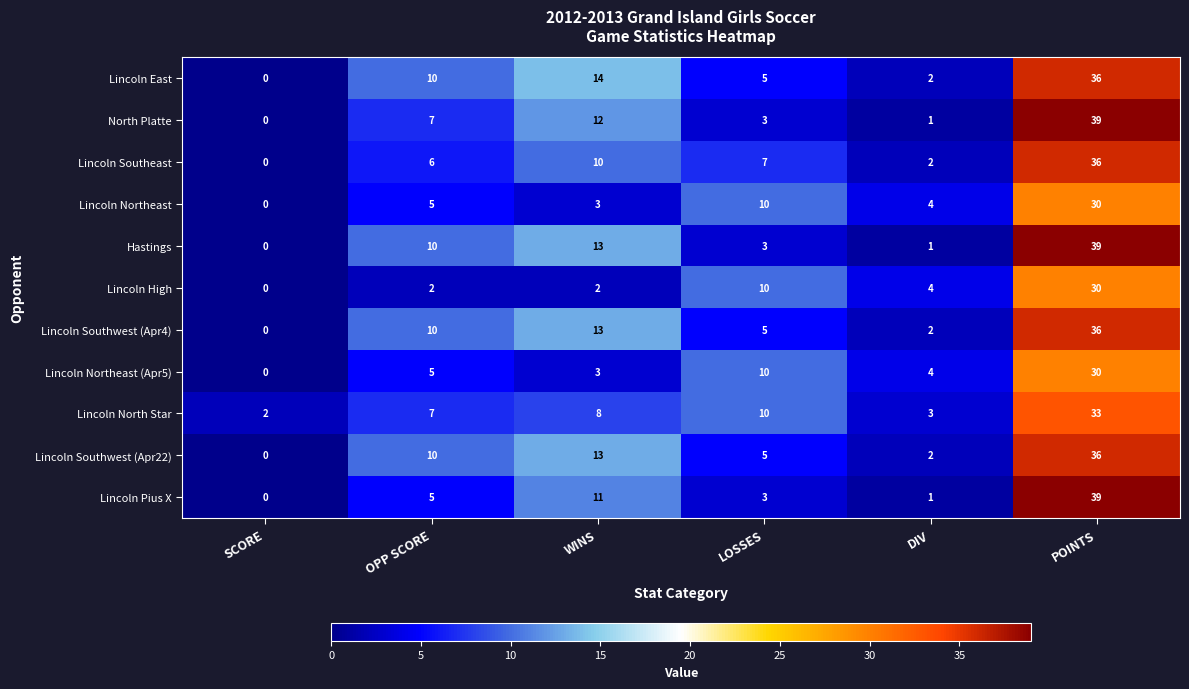

What is the difference between the highest and lowest values at WINS?

12